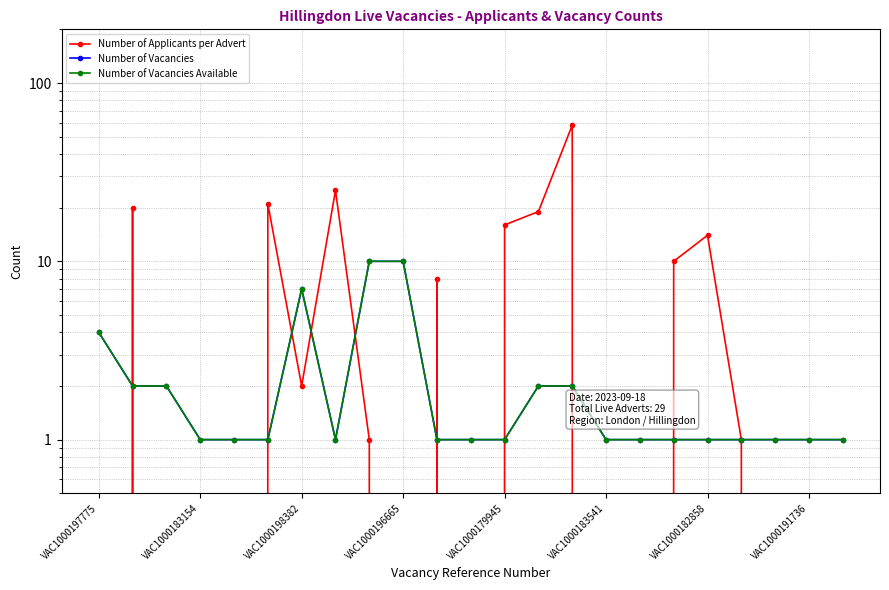

Reading left to right, transcribe all the data shown in this chart.

Number of Applicants per Advert: 0	20	0	0	0	21	2	25	1	0	8	0	16	19	58	0	0	10	14	1	0	0	0
Number of Vacancies: 4	2	2	1	1	1	7	1	10	10	1	1	1	2	2	1	1	1	1	1	1	1	1
Number of Vacancies Available: 4	2	2	1	1	1	7	1	10	10	1	1	1	2	2	1	1	1	1	1	1	1	1